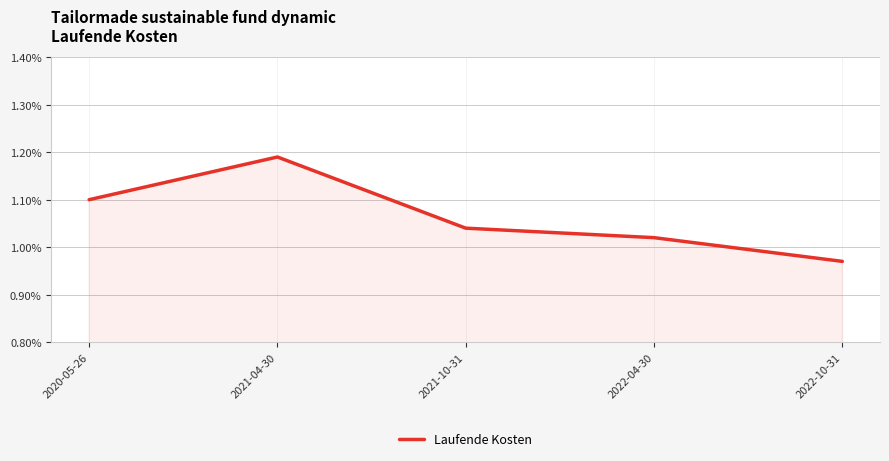

What is the sum of the values at 2021-10-31 and 2021-04-30?

2.2